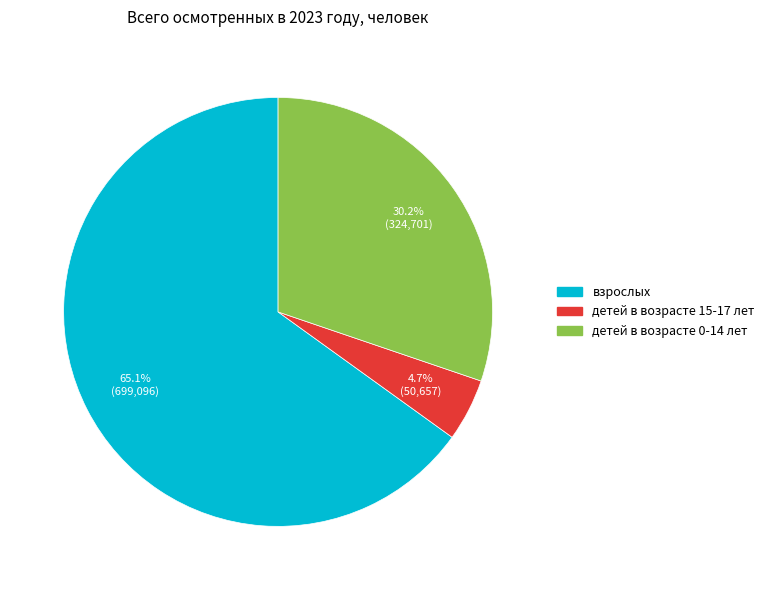

Combined, do детей в возрасте 15-17 лет and детей в возрасте 0-14 лет account for over 50%?

No